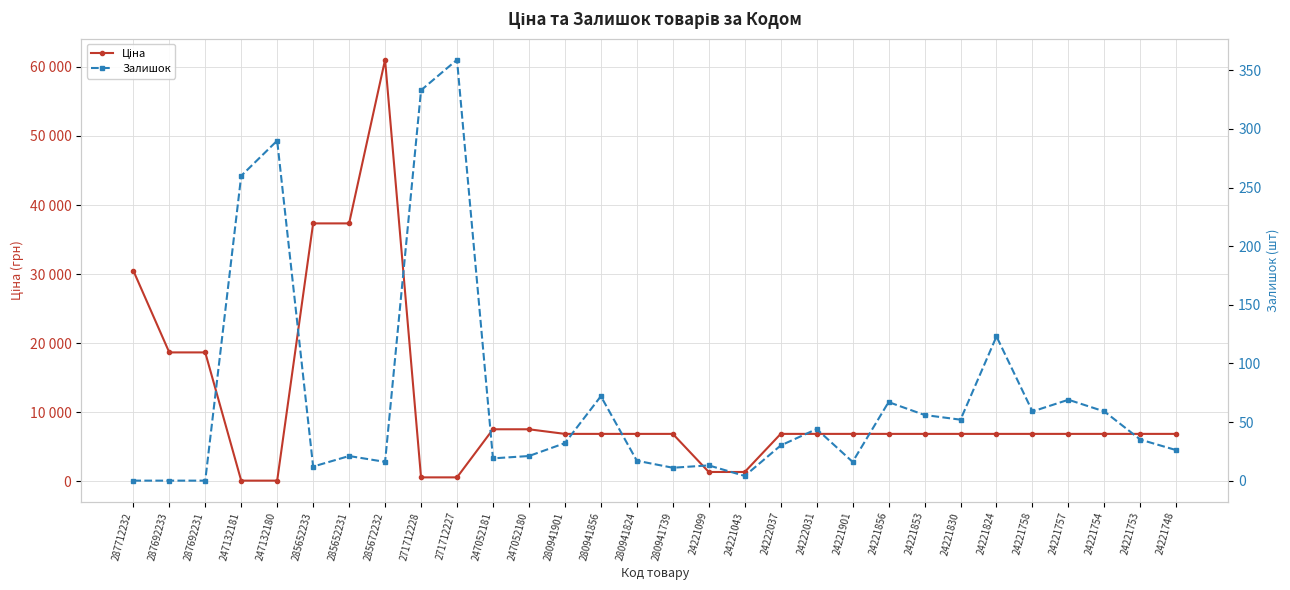

Rank the series at 285652233 from highest to lowest value.

Ціна, Залишок